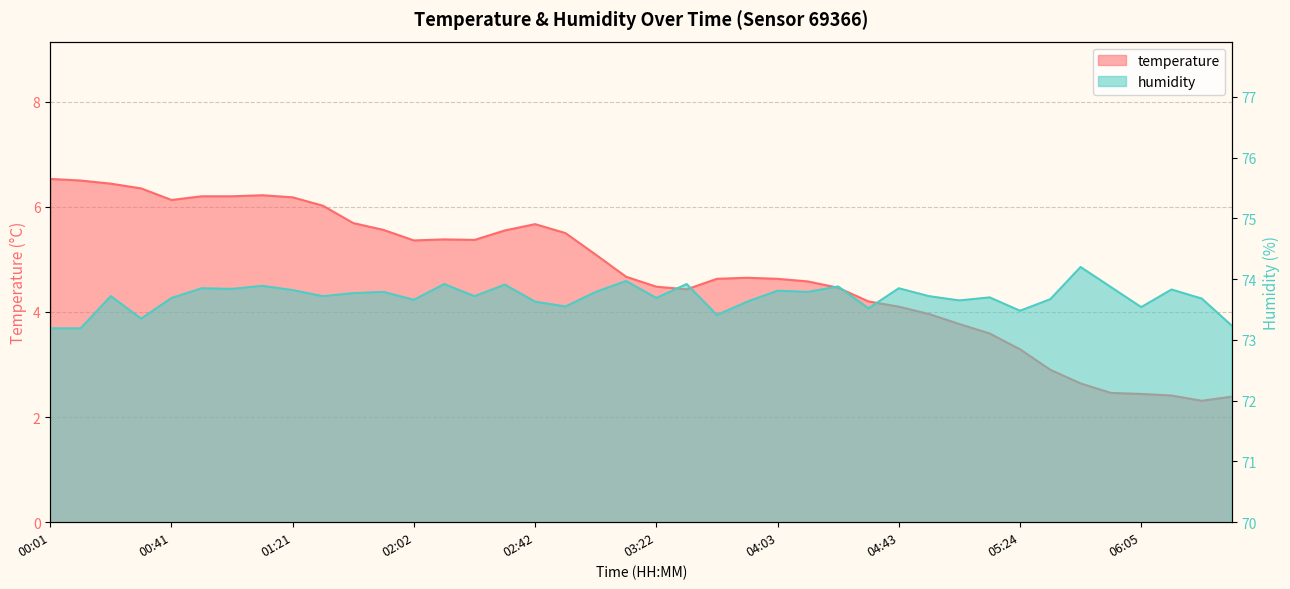

Which series has the largest range (max minus min)?

temperature